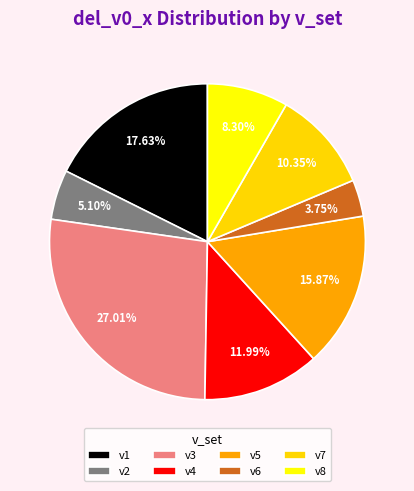

Which category has the biggest portion of the pie?

v3